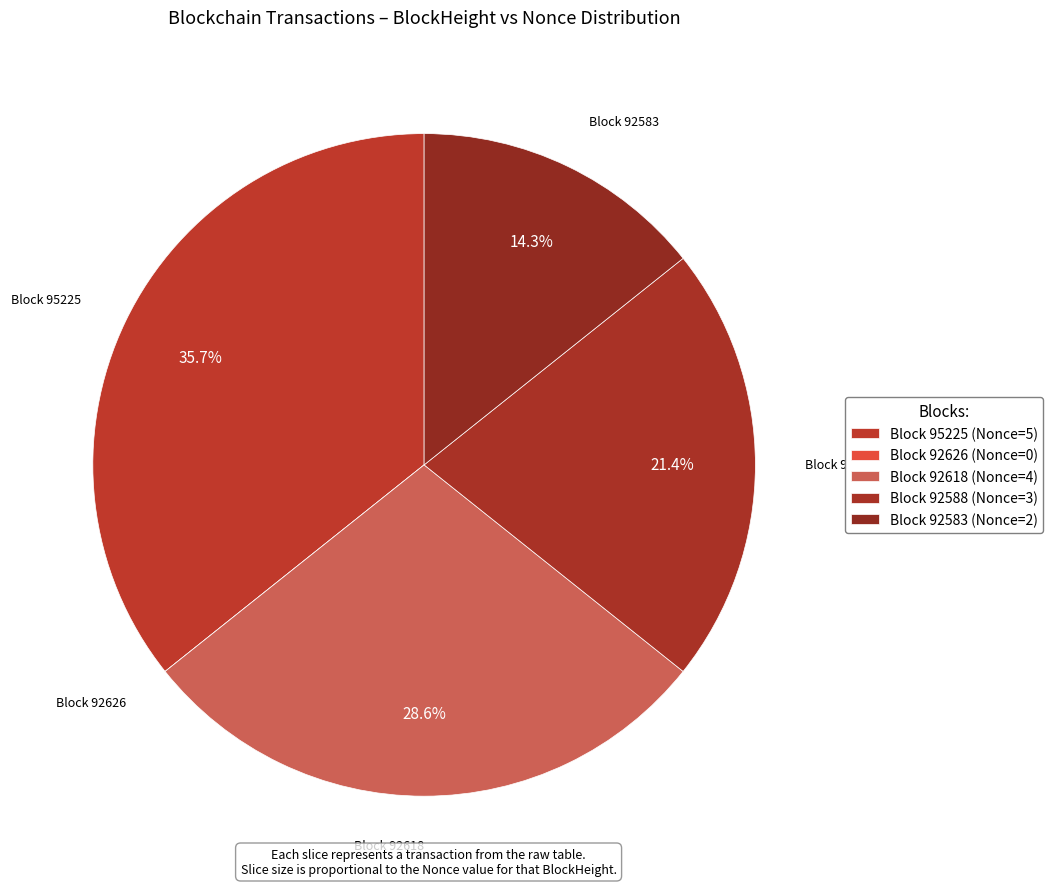

Count the number of slices in the pie.

5